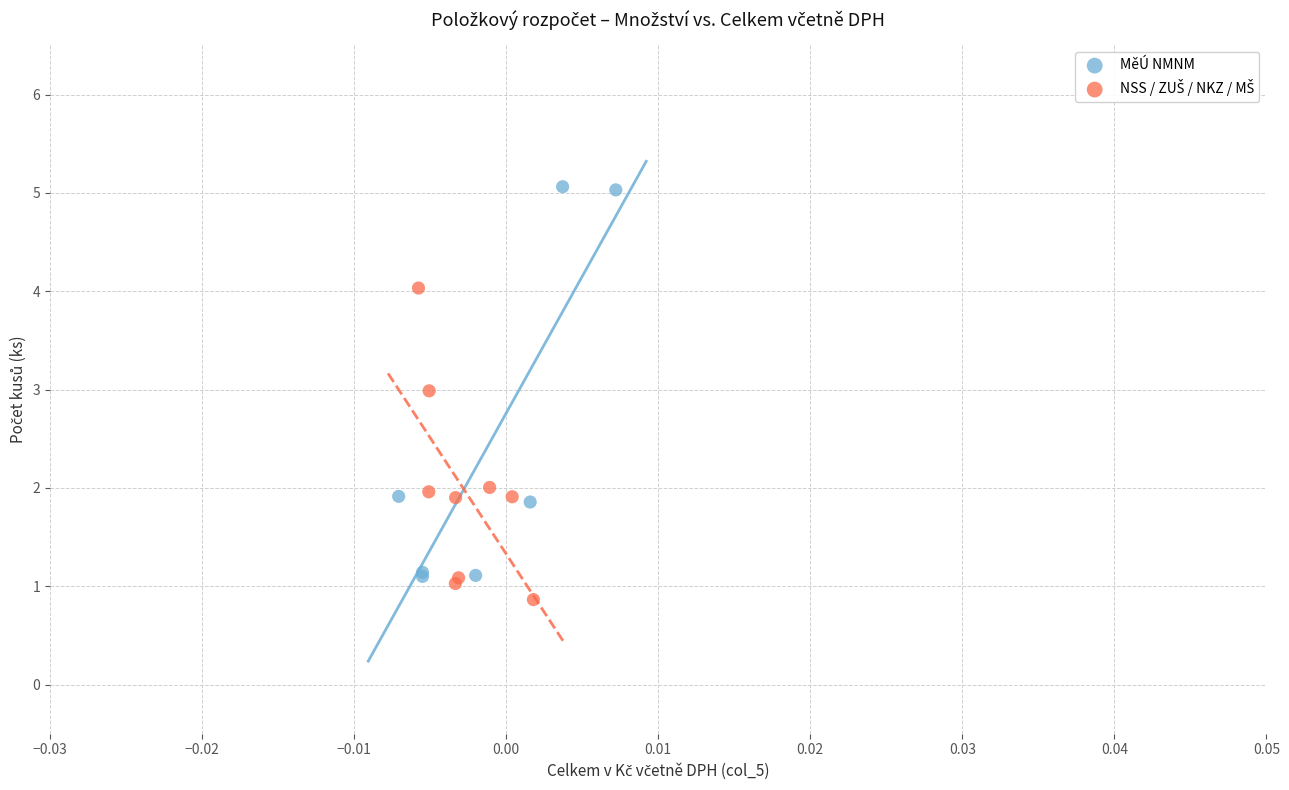

Which series has the widest spread of Y values?

MěÚ NMNM